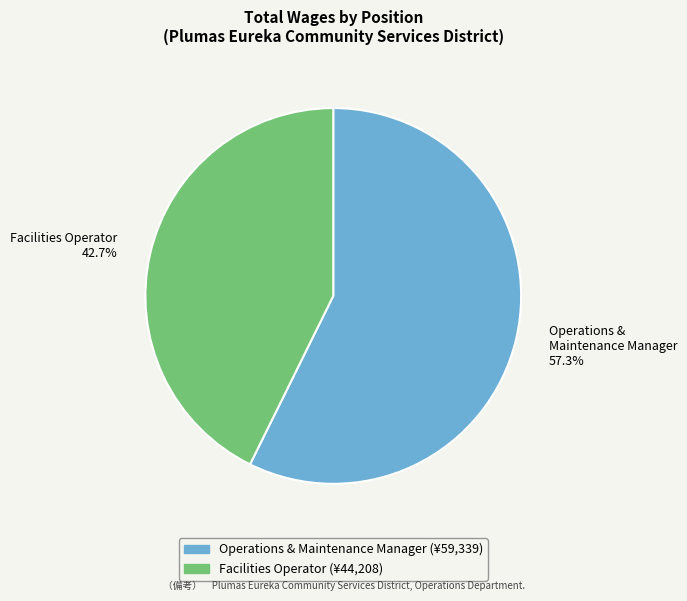

Which category has the smallest portion of the pie?

Facilities Operator